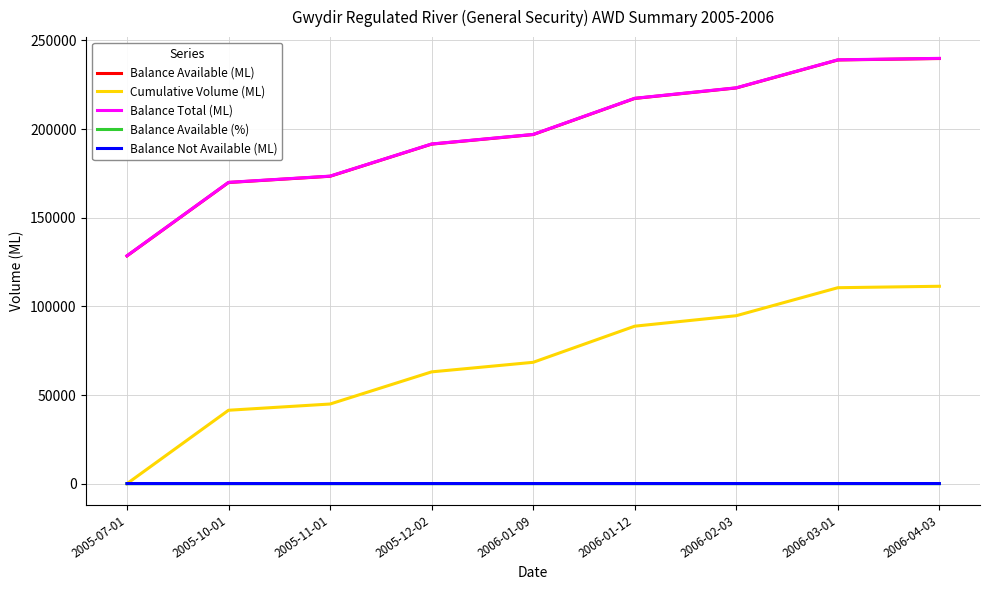

True or false: Balance Not Available (ML) and Balance Available (ML) cross at least once.

False